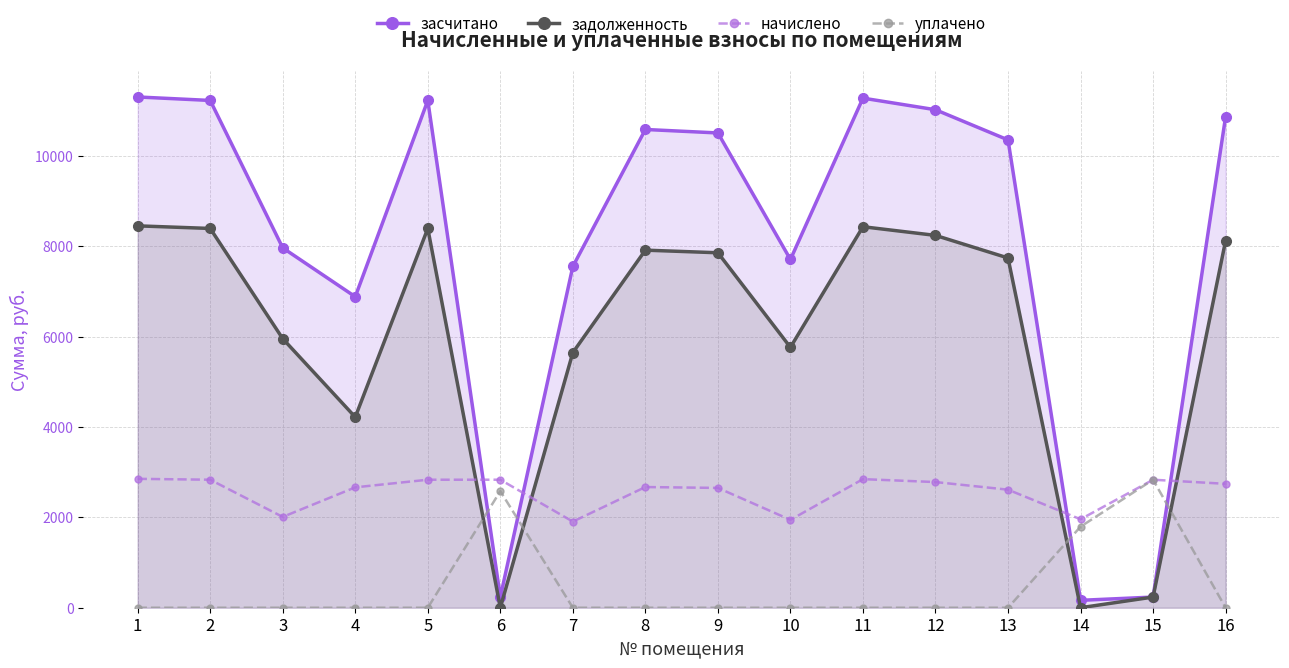

Between 15 and 5, which is larger?

5